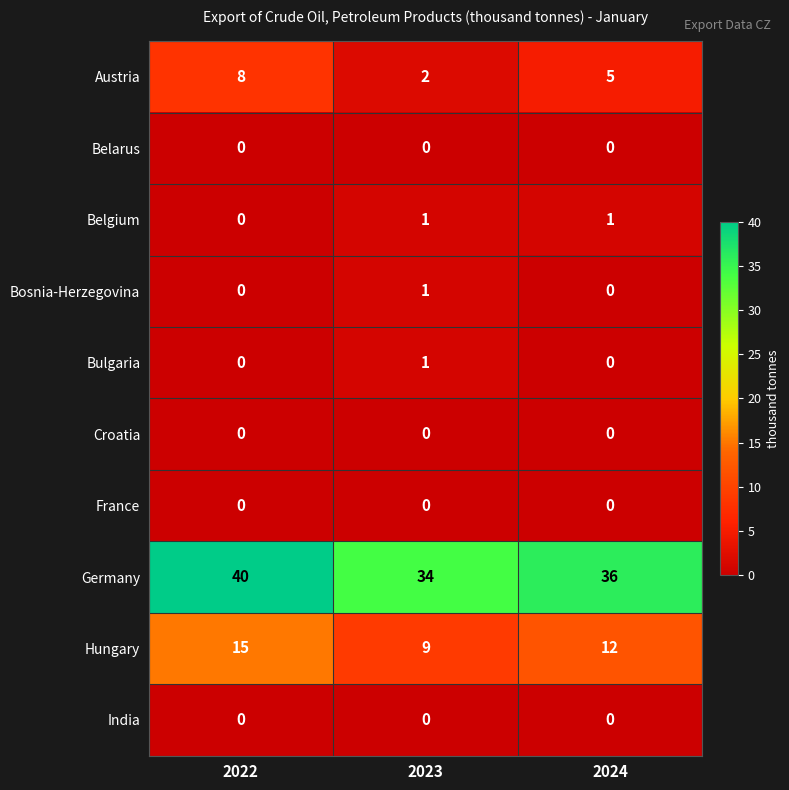

Count the Bulgaria values in the range 0 to 1.

3